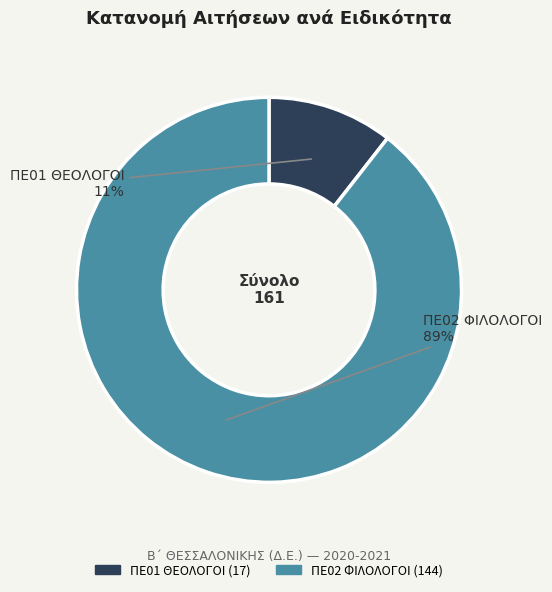

Which category has the biggest portion of the pie?

ΠΕ02 ΦΙΛΟΛΟΓΟΙ